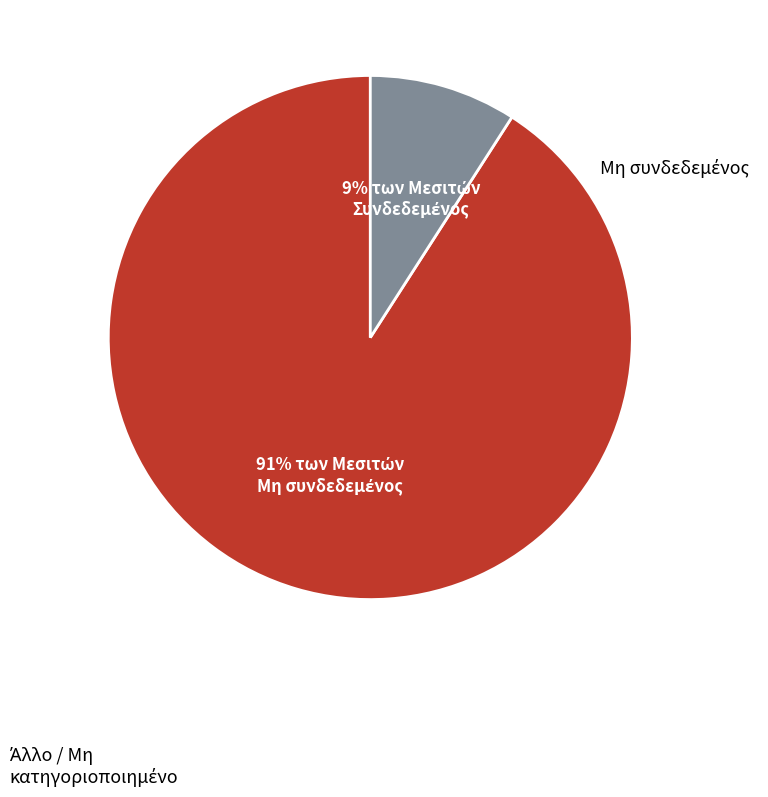

Is there a majority slice in this chart?

Yes